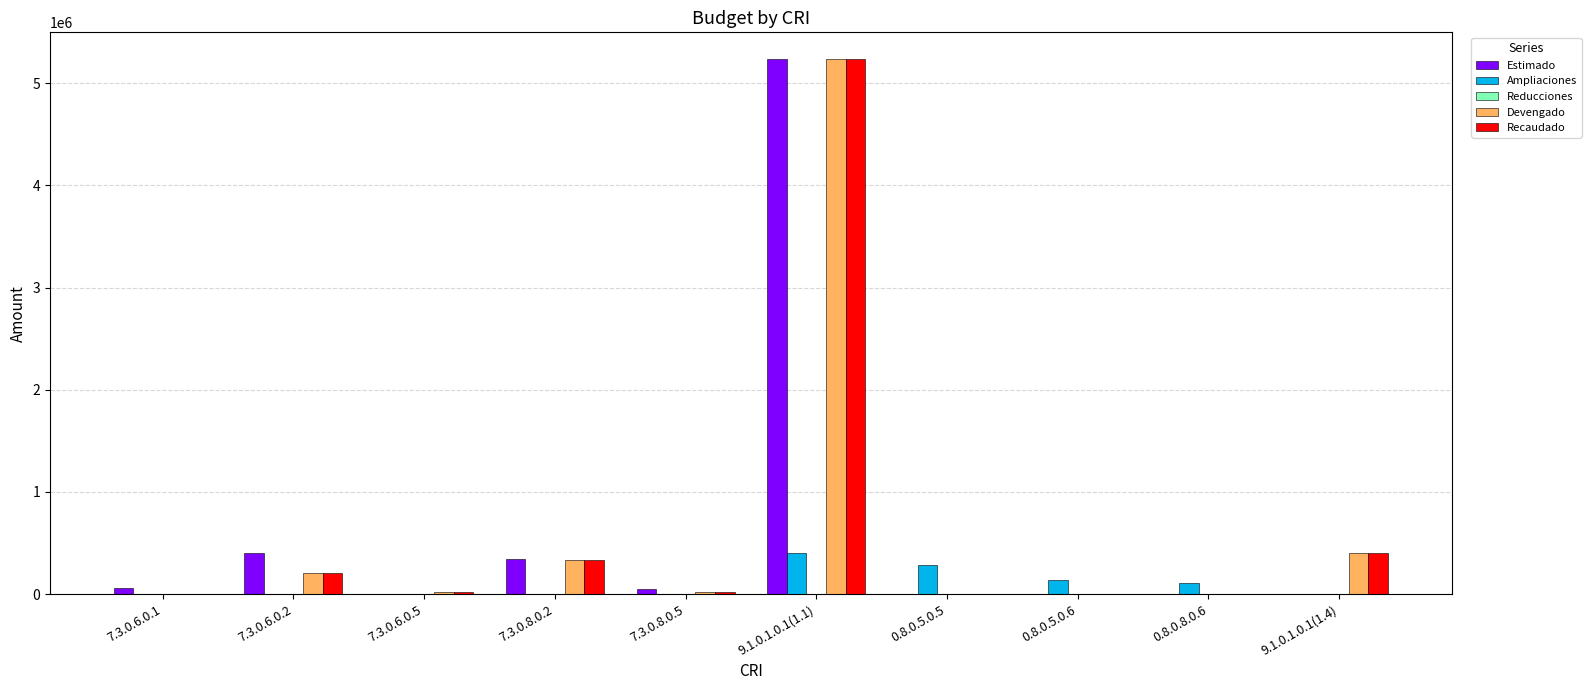

At which category is the sum across all series the highest?

9.1.0.1.0.1(1.1)